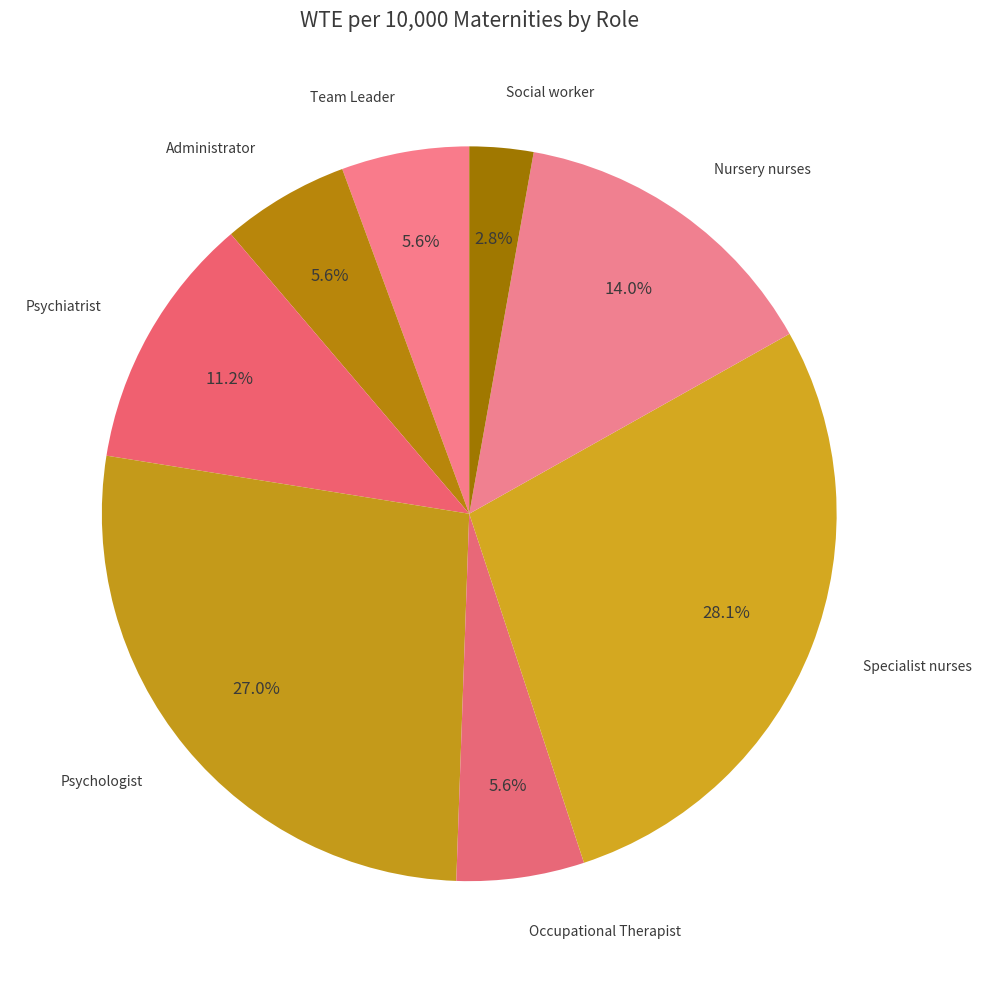

Count the number of slices in the pie.

8